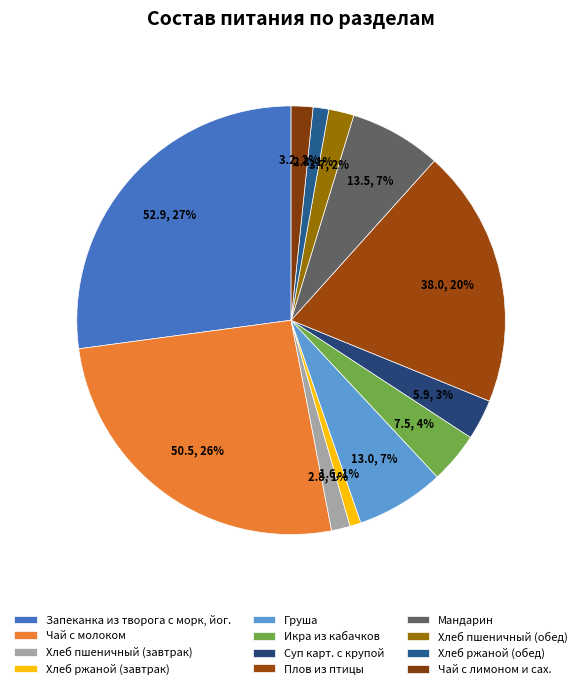

Which slice is the smallest?

Хлеб ржаной (завтрак)